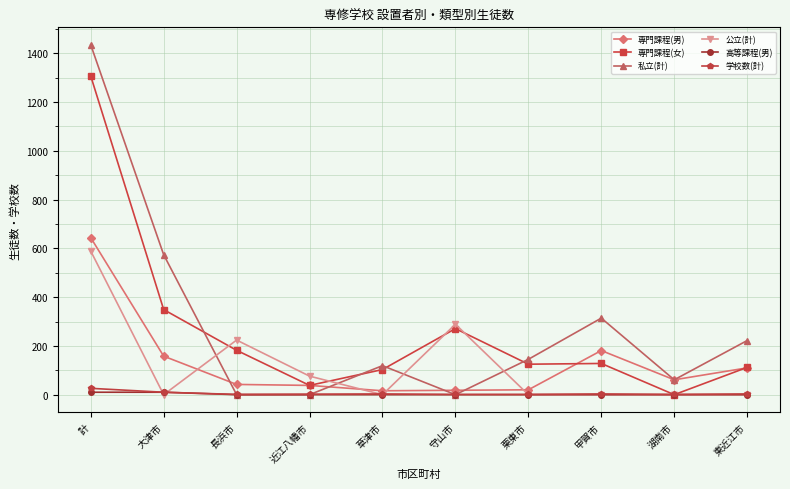

Which series changed the most between 大津市 and 湖南市?

私立(計)